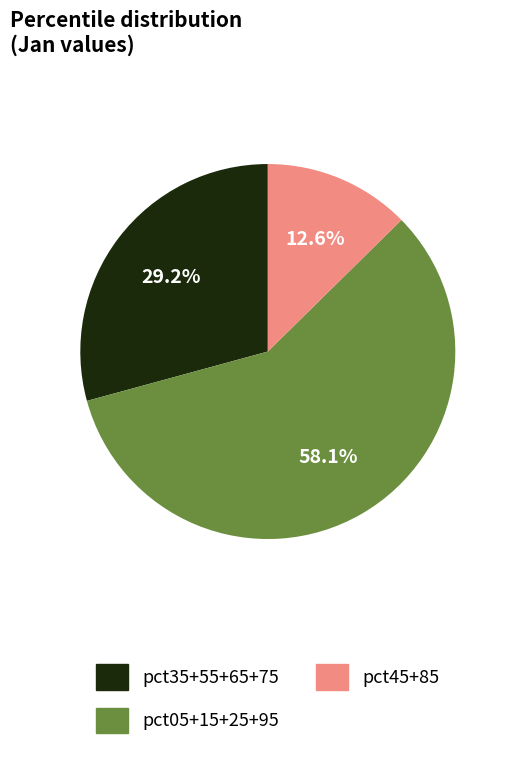

Rank the categories by value from lowest to highest.

pct45+85, pct35+55+65+75, pct05+15+25+95